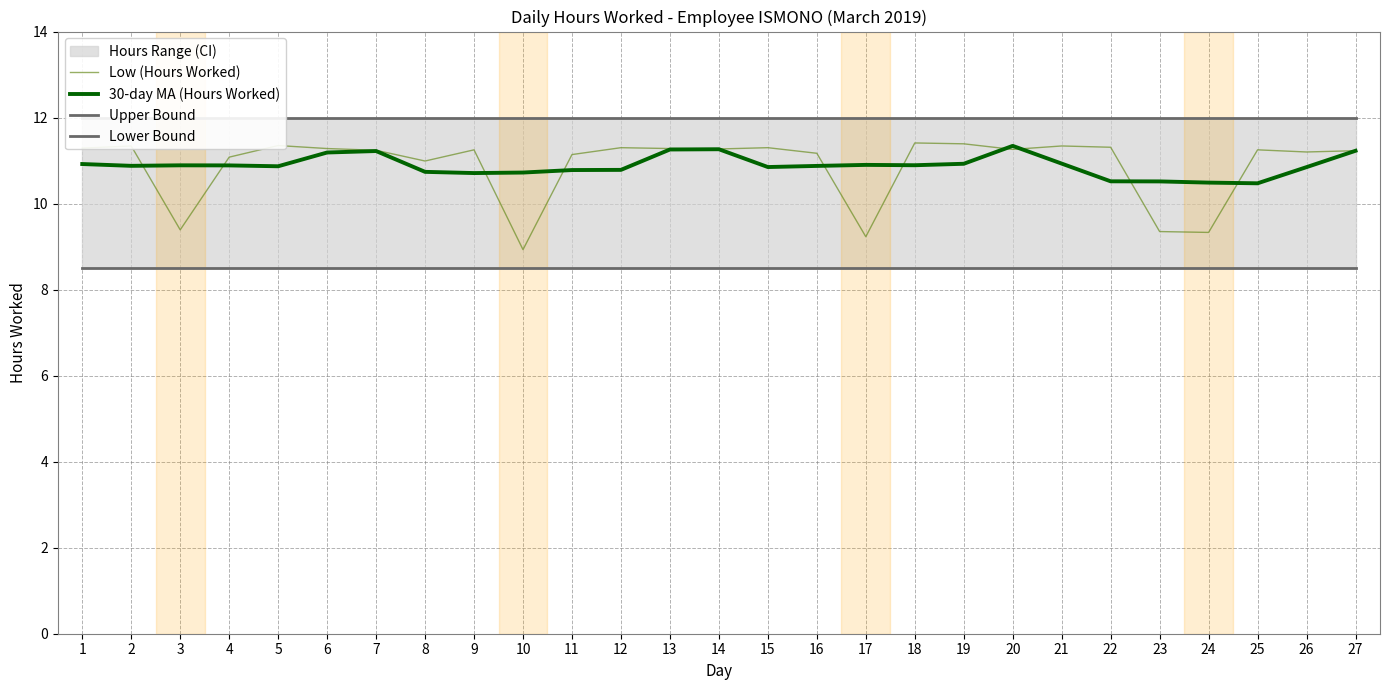

Where is the first local maximum for 30-day MA (Hours Worked)?

3